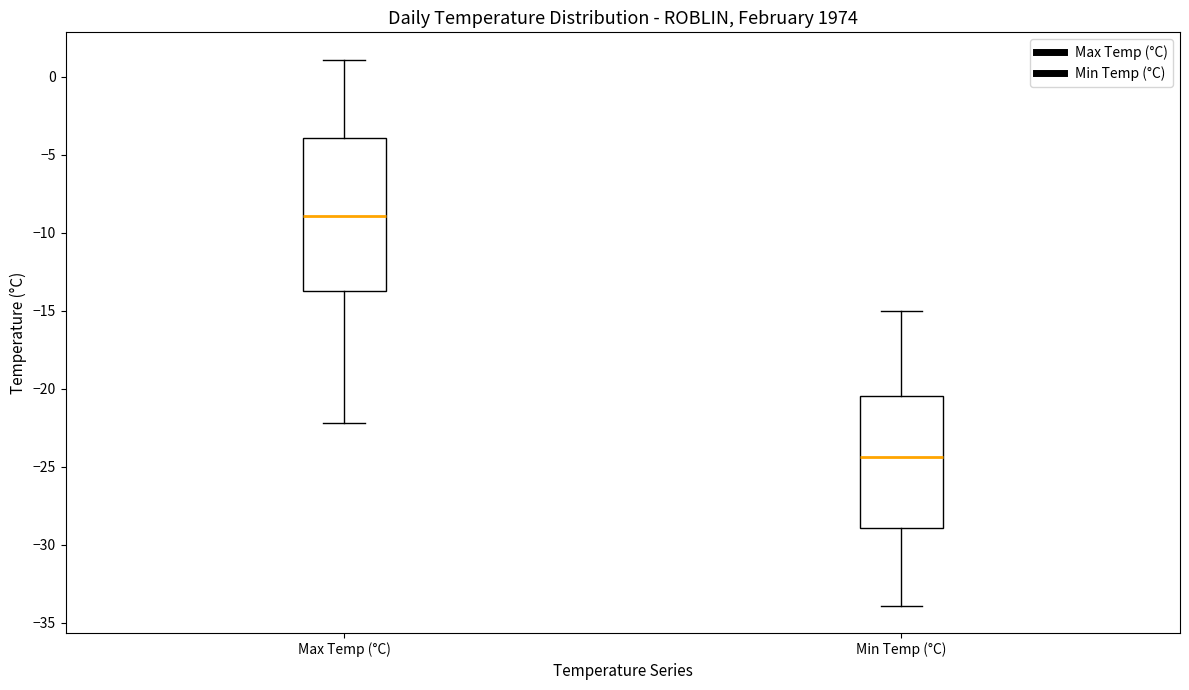

Reading left to right, transcribe this box plot: for each box, give where its median line is, the range the box spans, and where its two whiskers end, as read against the y-axis. The values are not printed on the chart, so give them approximately, as read against the axis.

Max Temp (°C): median -9.0, box -13.5 to -4.0, whiskers -22.0 to 1.0
Min Temp (°C): median -24.5, box -29.0 to -20.5, whiskers -34.0 to -15.0